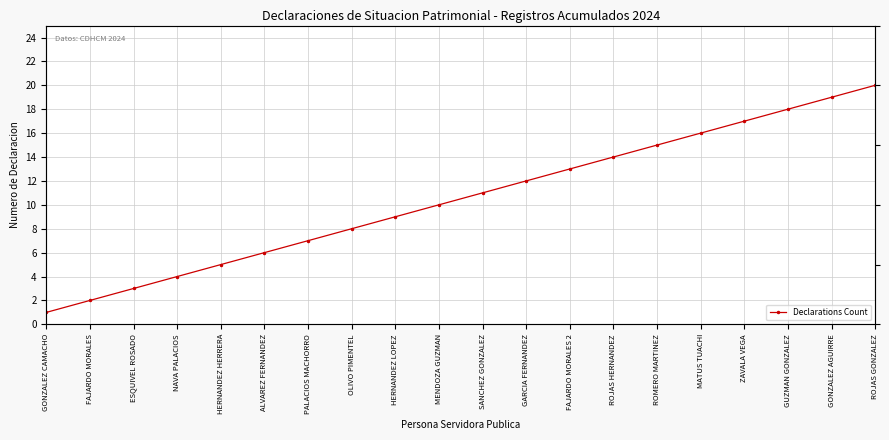

At which category does the chart reach its peak across all series?

ROJAS GONZALEZ